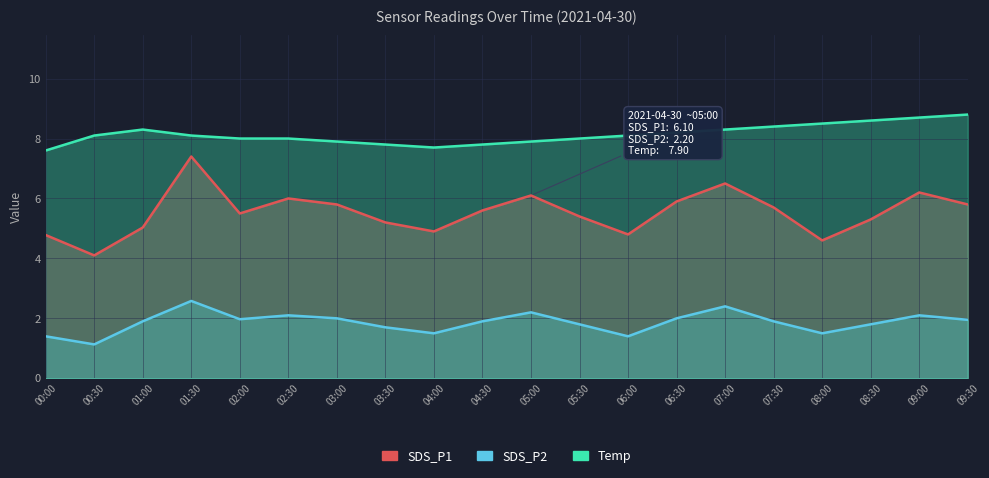

What is the maximum value shown in the chart?

8.8